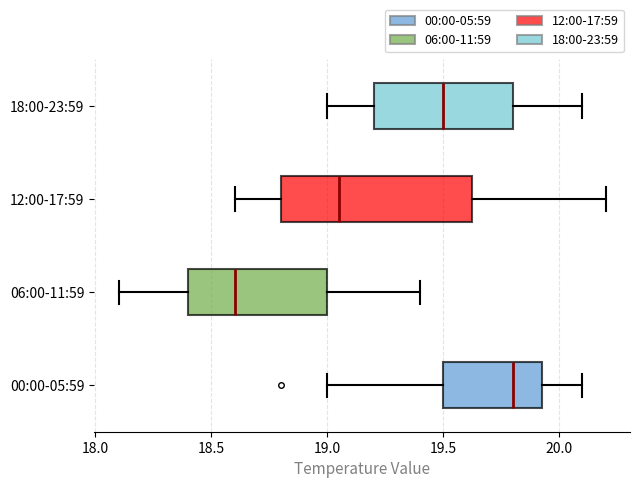

Reading bottom to top, transcribe this box plot: for each box, give where its median line is, the range the box spans, and where its two whiskers end, as read against the x-axis. The values are not printed on the chart, so give them approximately, as read against the axis.

00:00-05:59: median 19.80, box 19.50 to 19.95, whiskers 19.00 to 20.10
06:00-11:59: median 18.60, box 18.40 to 19.00, whiskers 18.10 to 19.40
12:00-17:59: median 19.05, box 18.80 to 19.65, whiskers 18.60 to 20.20
18:00-23:59: median 19.50, box 19.20 to 19.80, whiskers 19.00 to 20.10